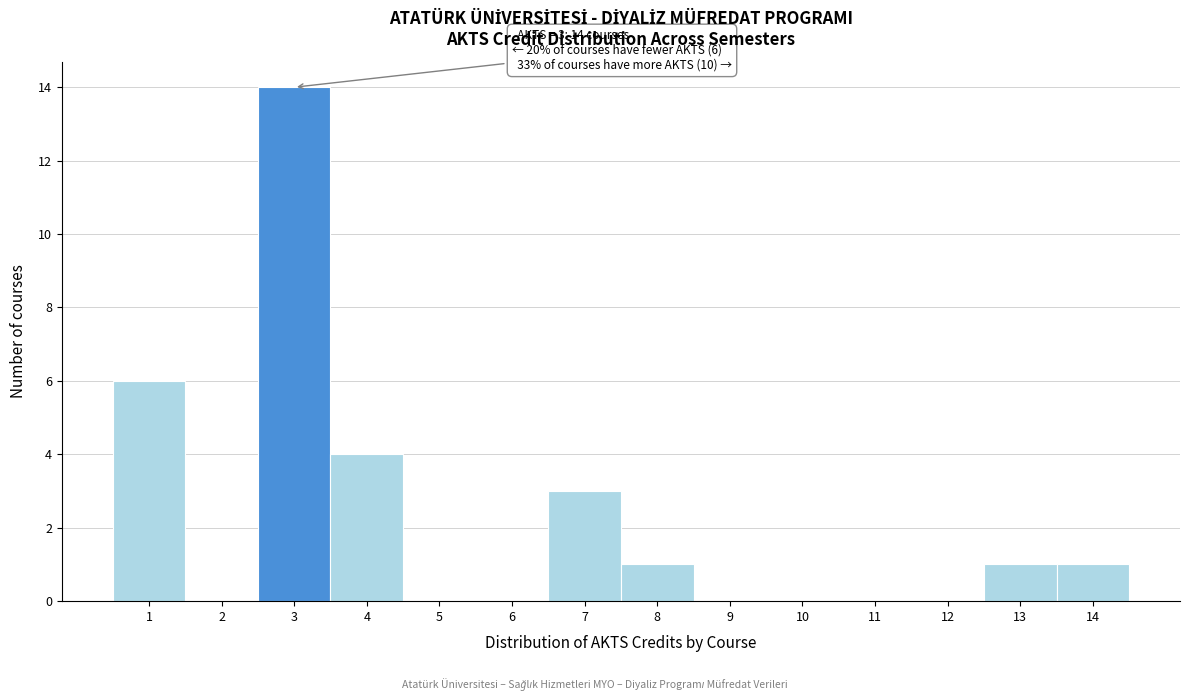

Over which range of the x-axis is the bar tallest?

2.5 to 3.5